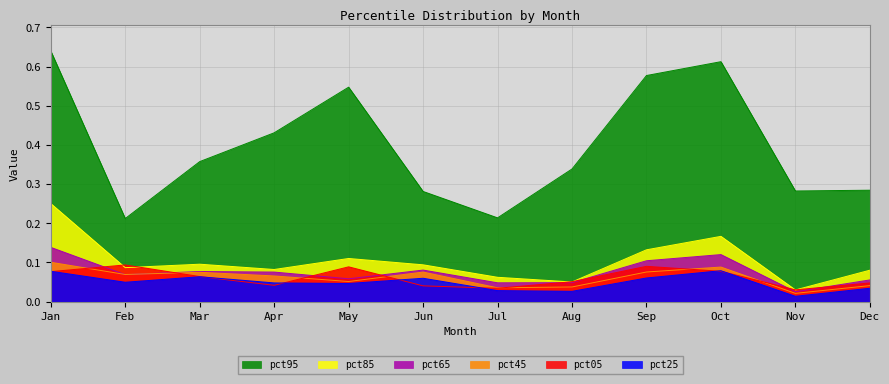

Which category has the highest value in the pct45 series?

Jan